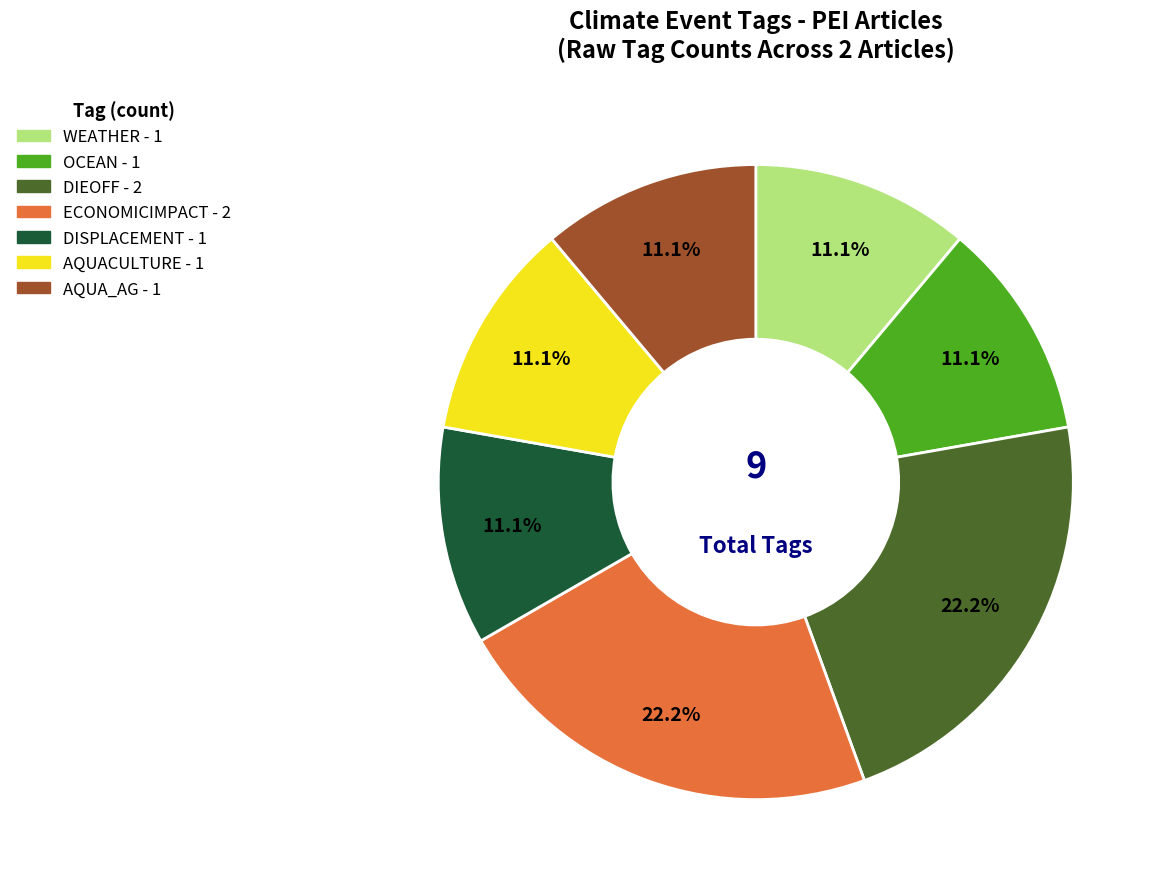

How many slices are in this pie chart?

7